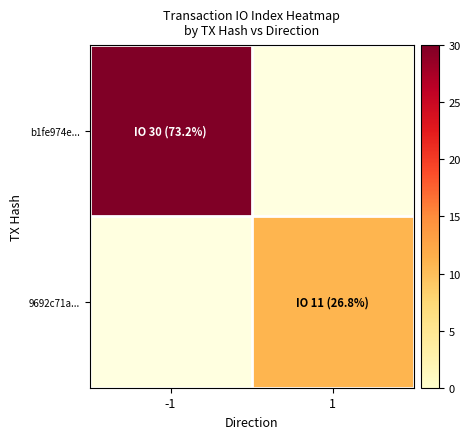

At which category is the sum across all series the highest?

-1